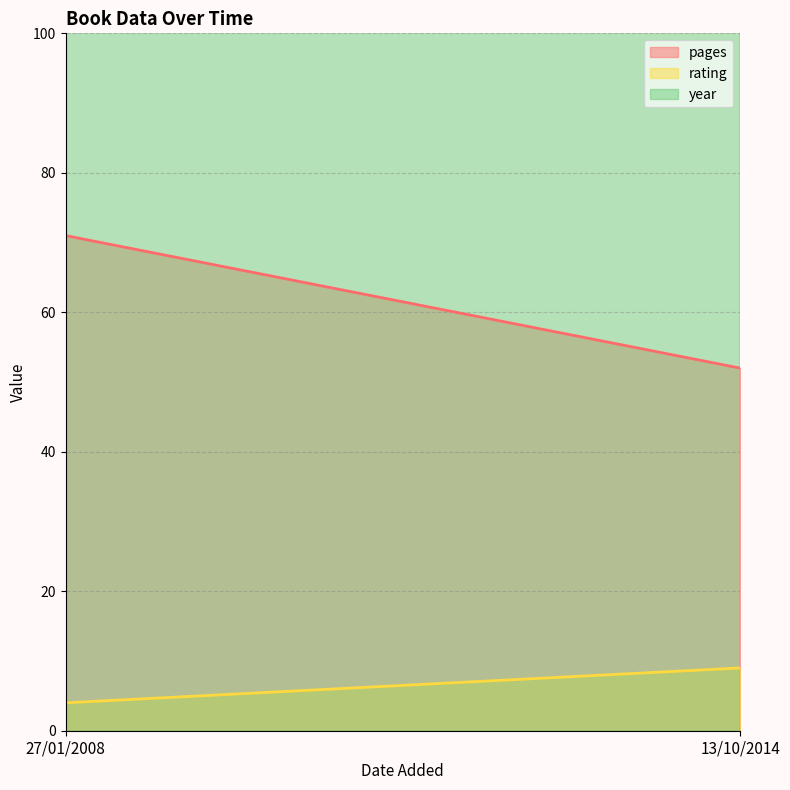

The value of rating at 27/01/2008 is 4. True or false?

True